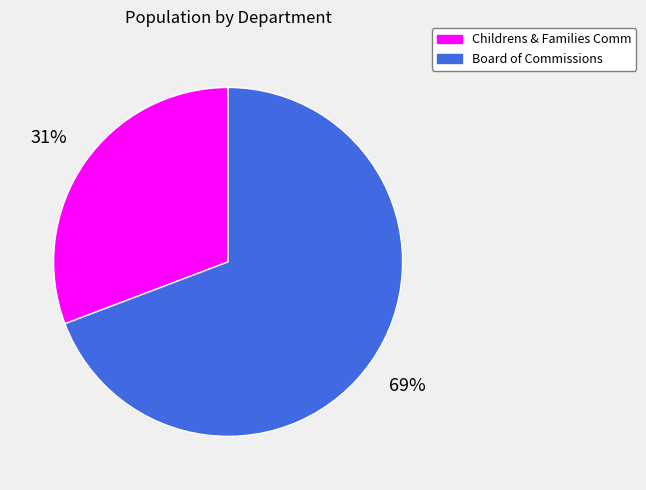

Does Board of Commissions represent more than half of the total?

Yes